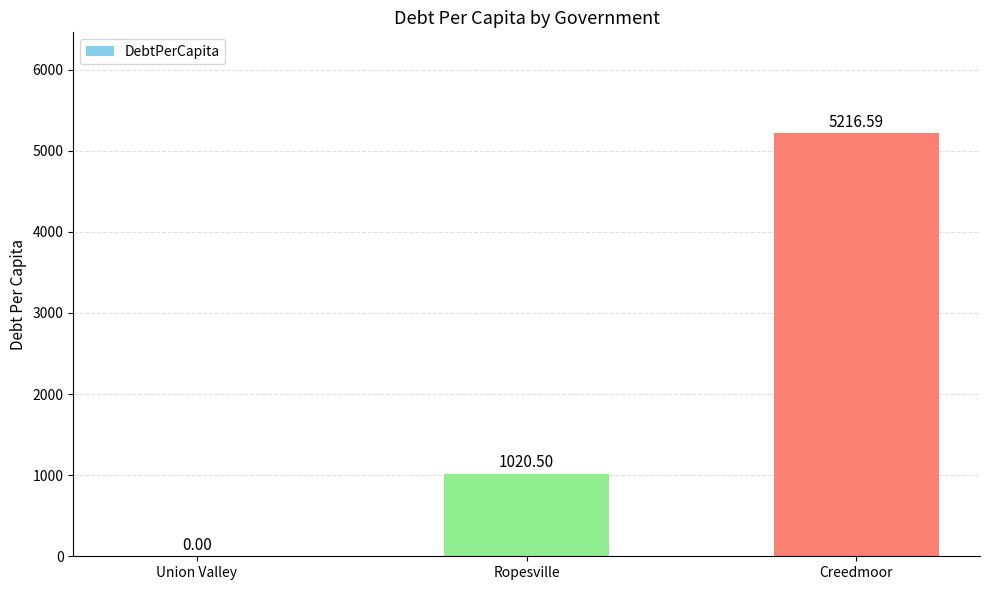

How many values are above zero?

2